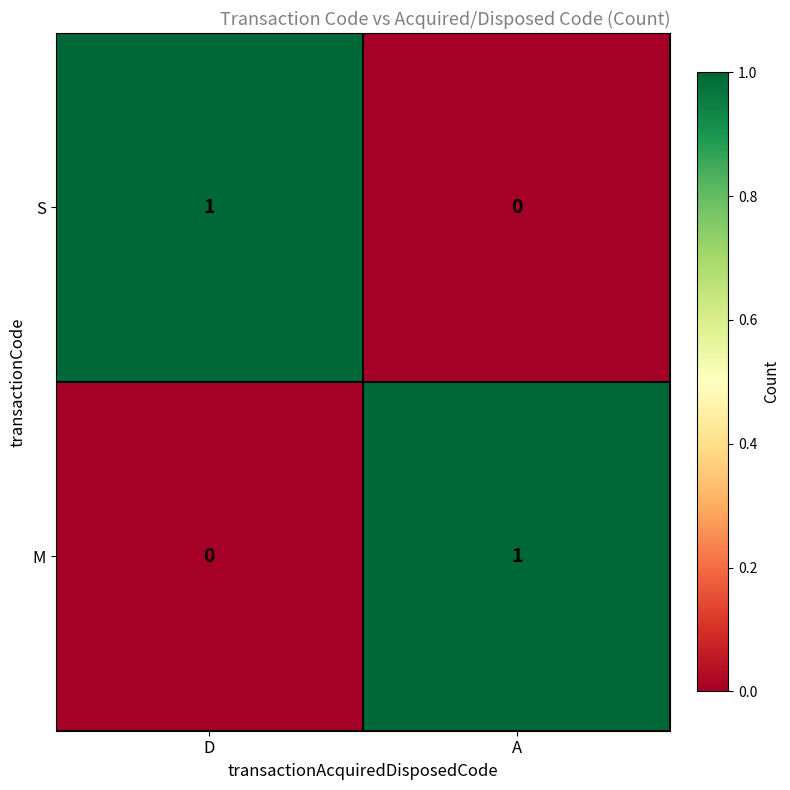

The M series shows 0 at A. True or false?

False